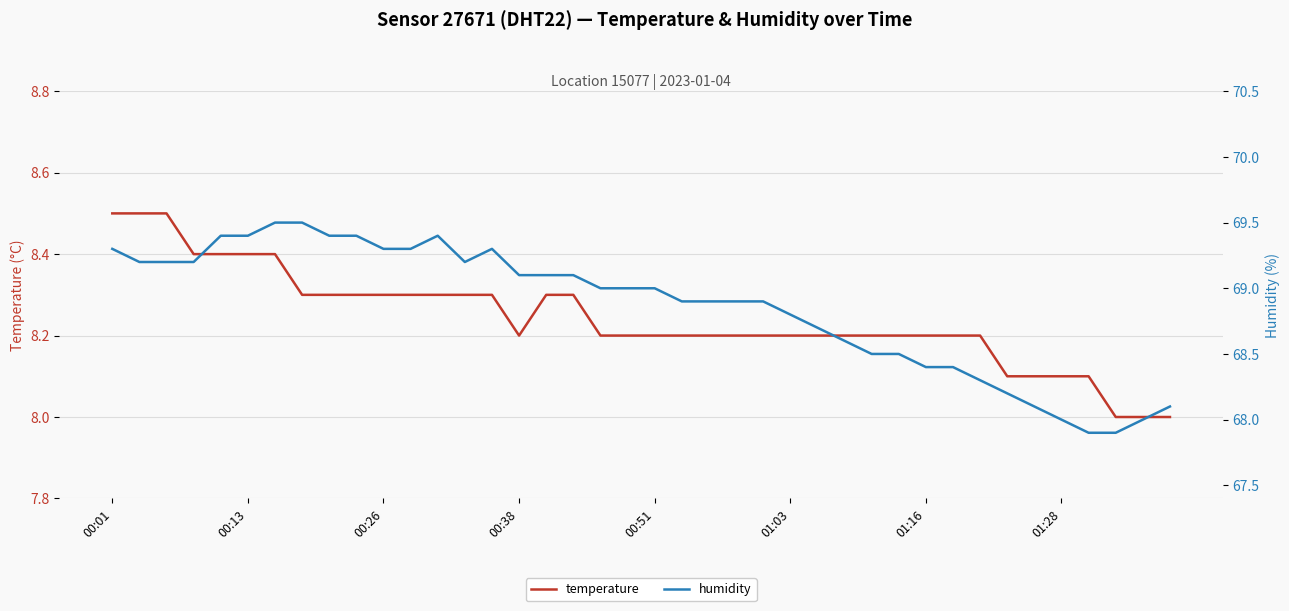

The temperature series shows 14.6 at 00:13. True or false?

False